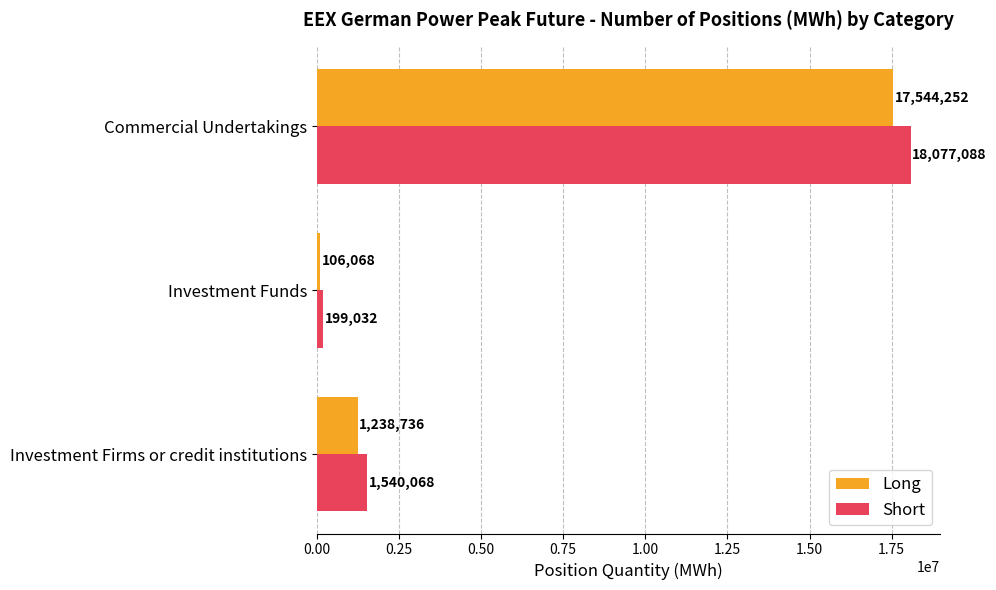

Where is Short nearest to the value 9138060?

Investment Firms or credit institutions